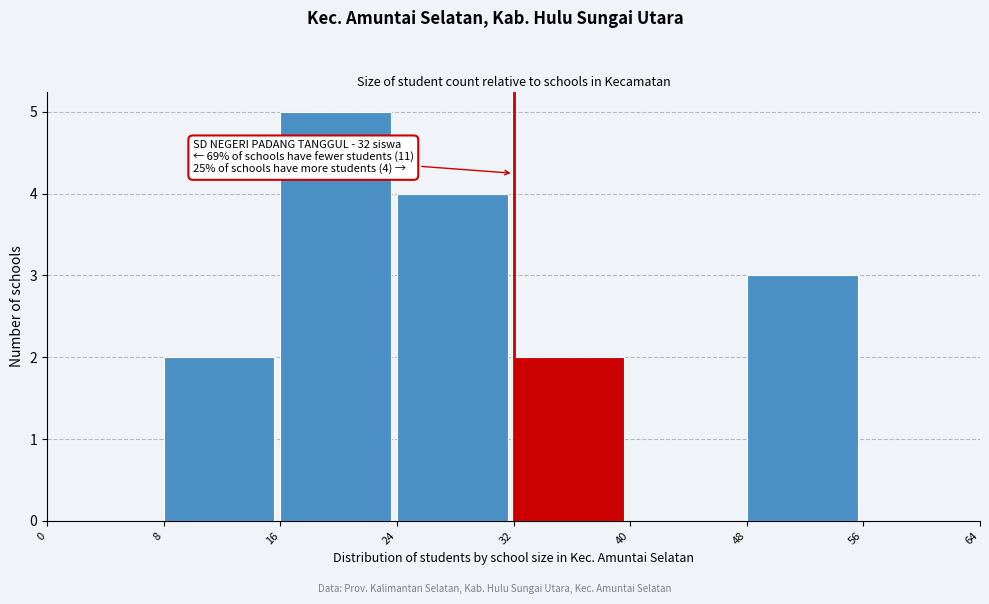

Which range on the x-axis has the tallest bar?

16 to 24